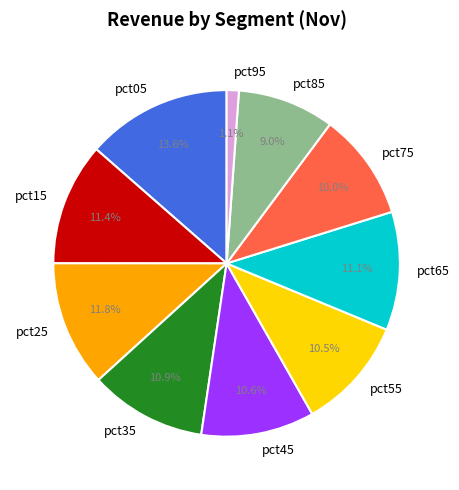

What is the smallest slice in the pie chart?

pct95